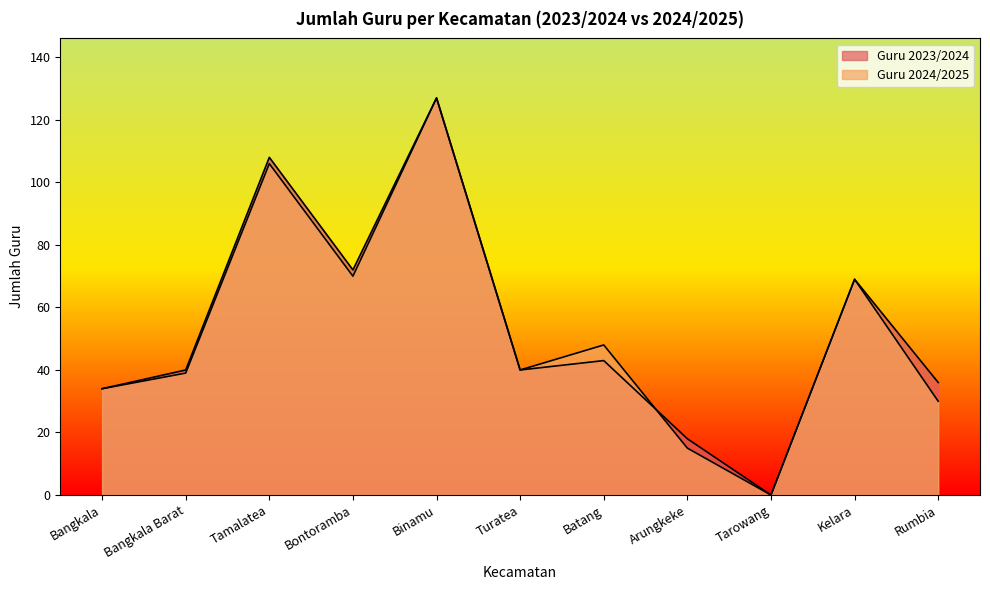

The Guru 2023/2024 series shows 53 at Turatea. True or false?

False